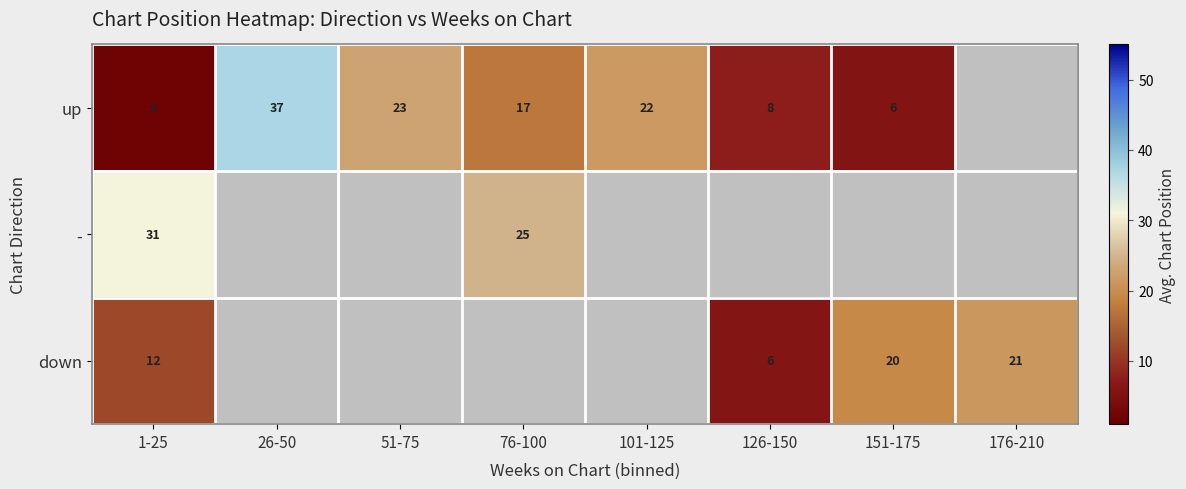

What is the total value across all series at 1-25?

45